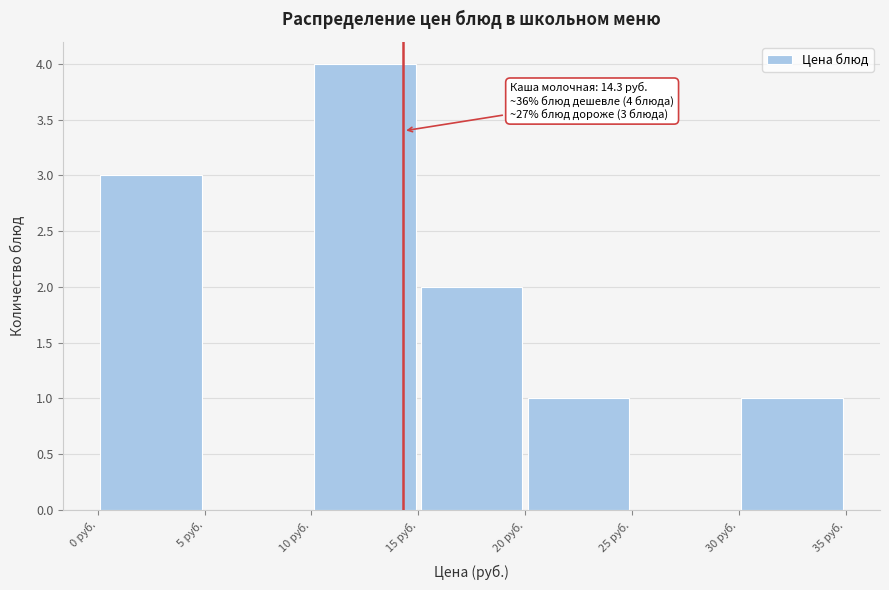

Which range on the x-axis has the tallest bar?

10 to 15